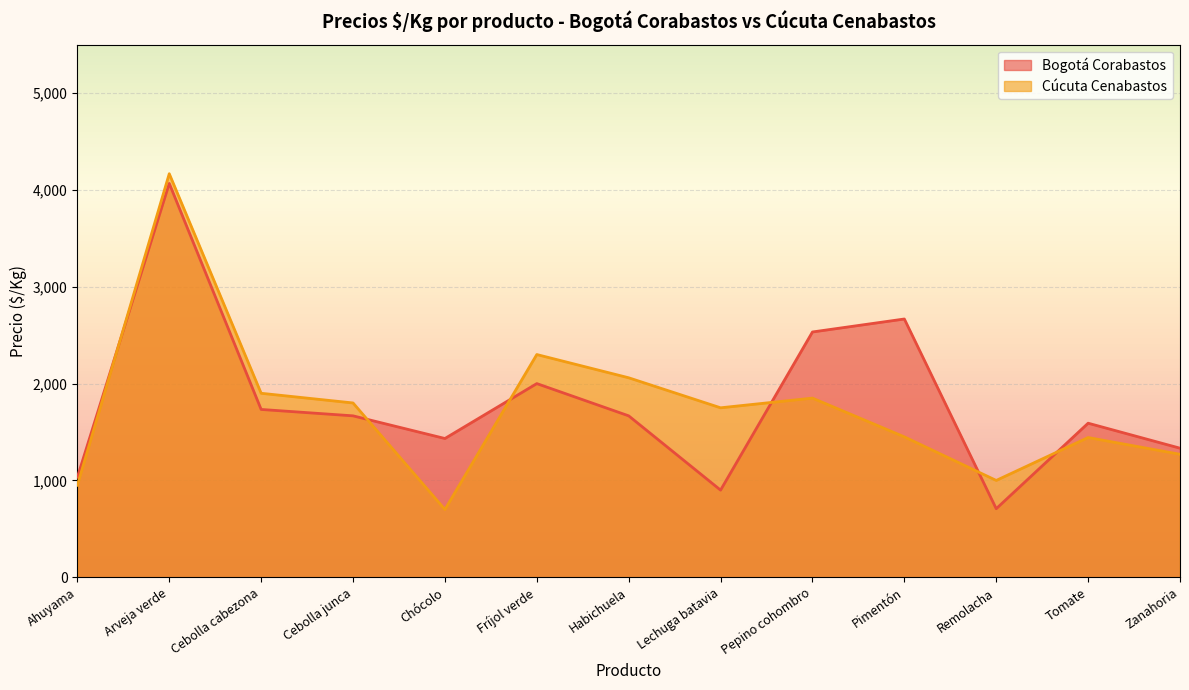

What is the difference between the second highest and minimum values in the Cúcuta Cenabastos series?

1600